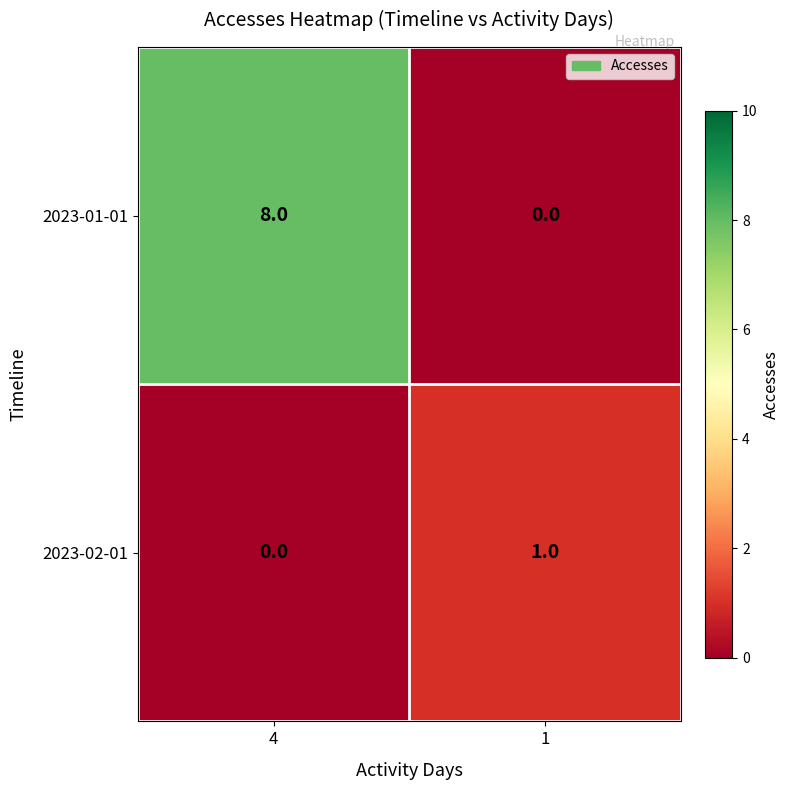

The 2023-01-01 series shows 8 at 4. True or false?

True